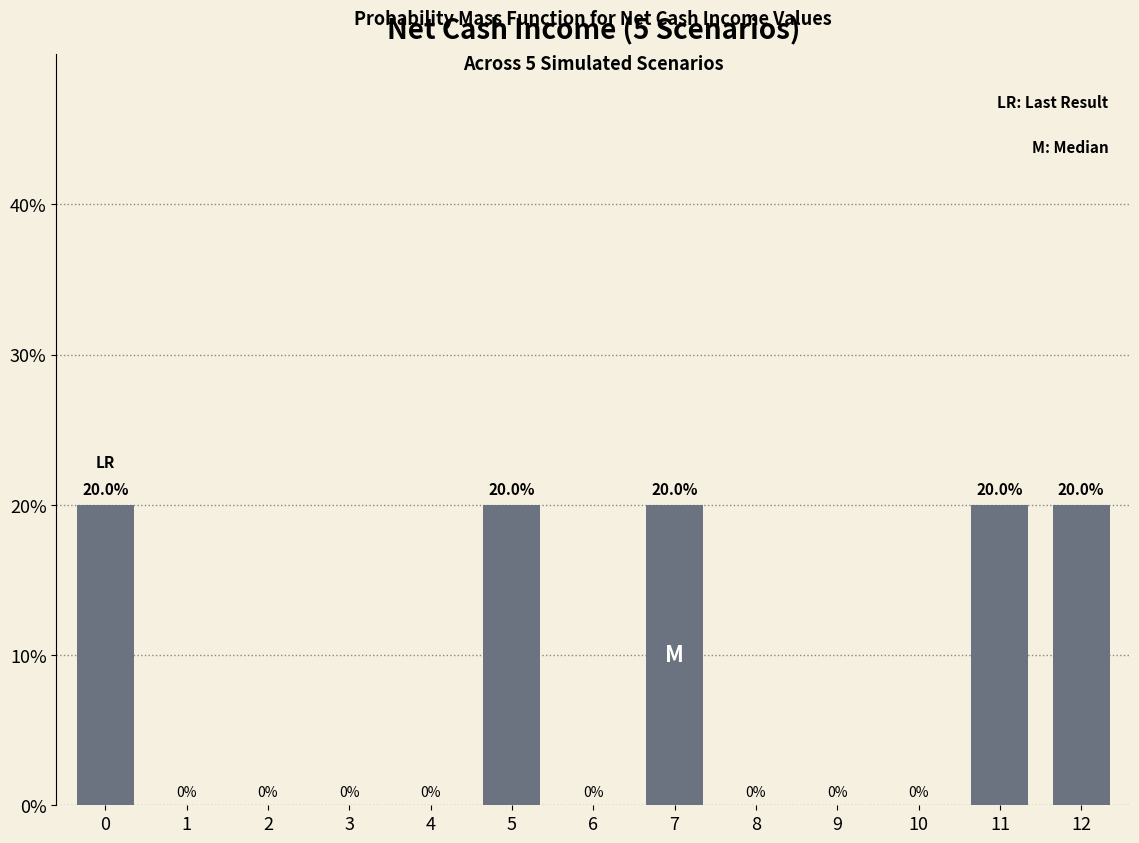

Reading left to right, list all the values displayed in this chart.

0=20	1=0	2=0	3=0	4=0	5=20	6=0	7=20	8=0	9=0	10=0	11=20	12=20